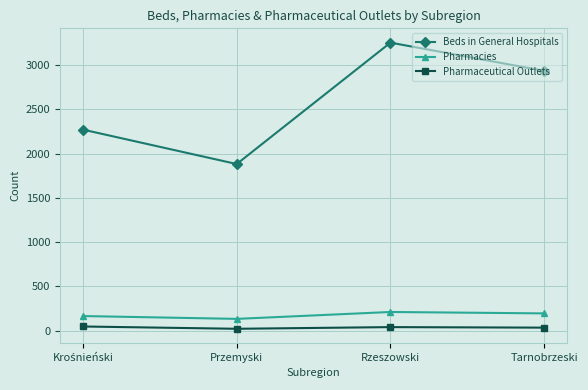

How many data points does each series have?

4